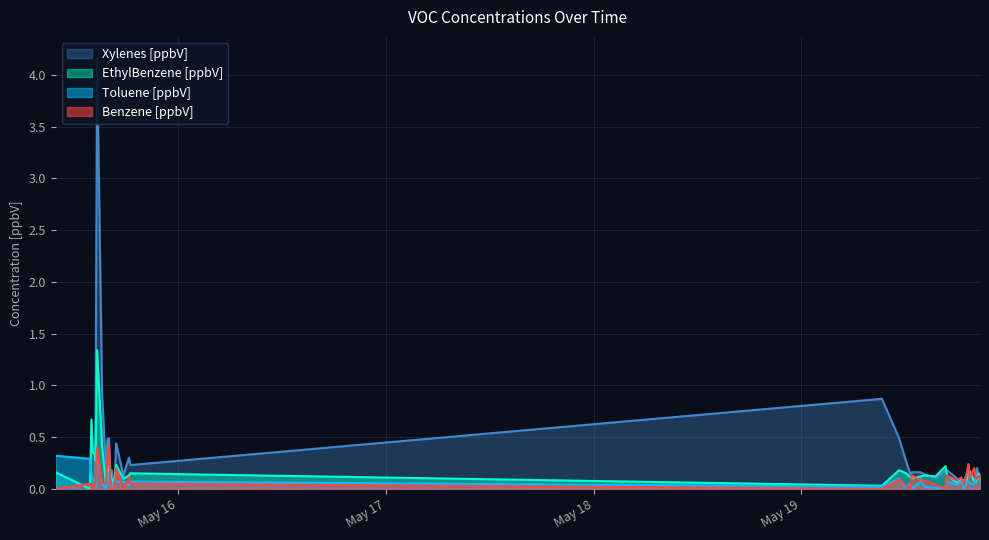

True or false: Xylenes [ppbV] and Benzene [ppbV] intersect in this chart.

True